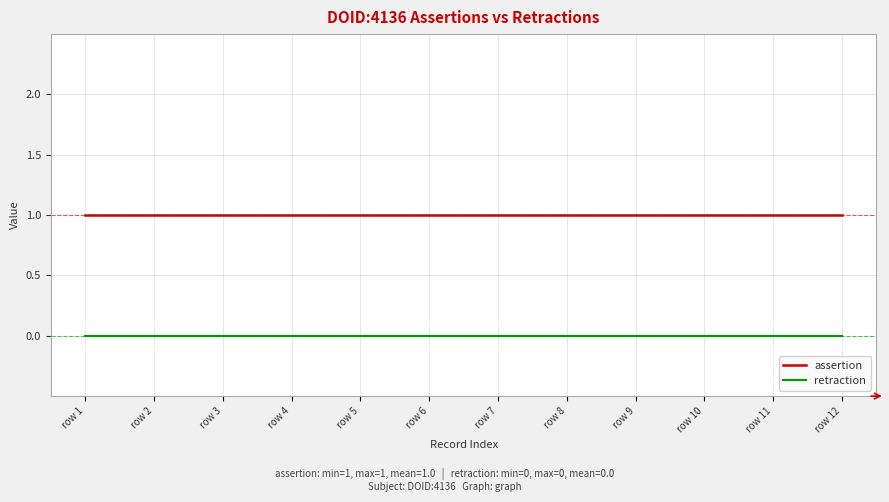

The retraction series shows 0 at row 8. True or false?

True